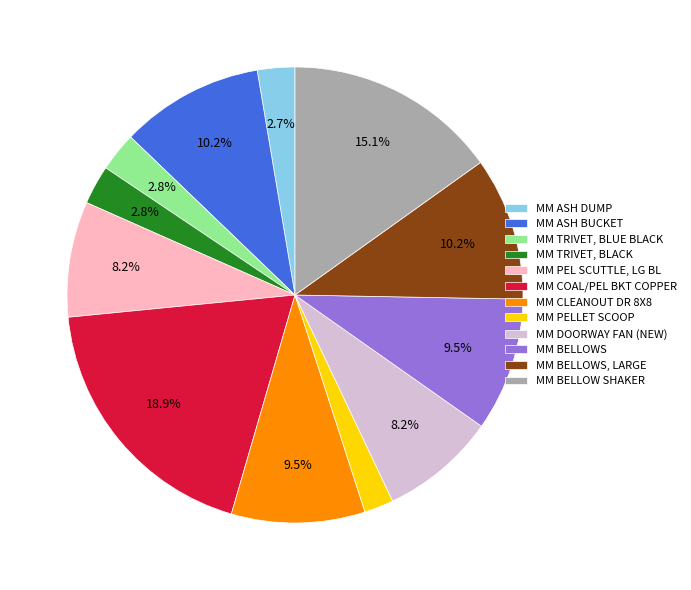

Which category has the smallest portion of the pie?

MM PELLET SCOOP